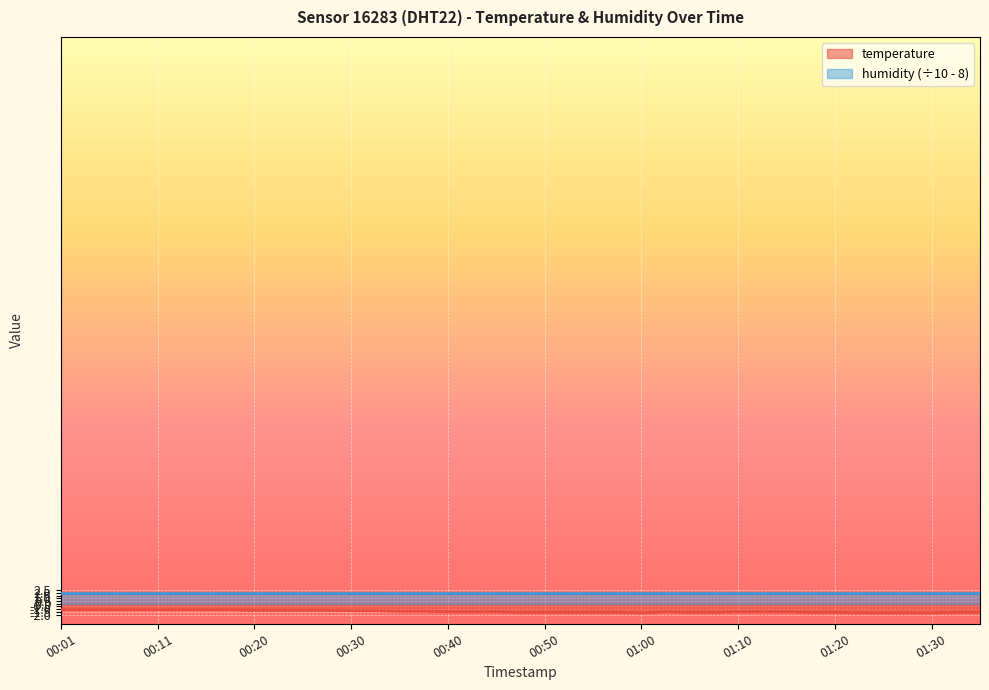

How many points are higher than both their immediate neighbors (excluding endpoints)?

1